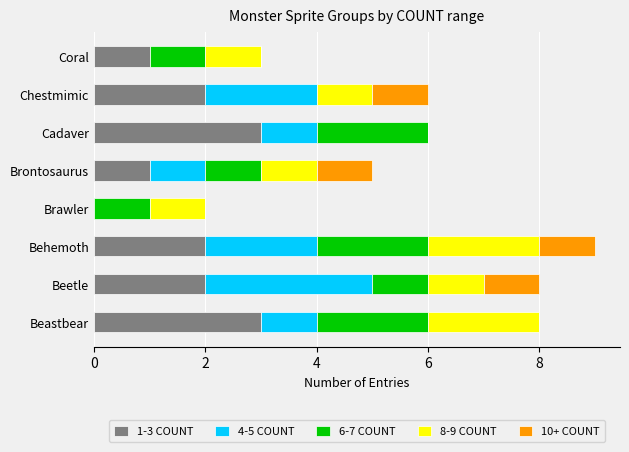

At which category is the sum across all series the highest?

Behemoth